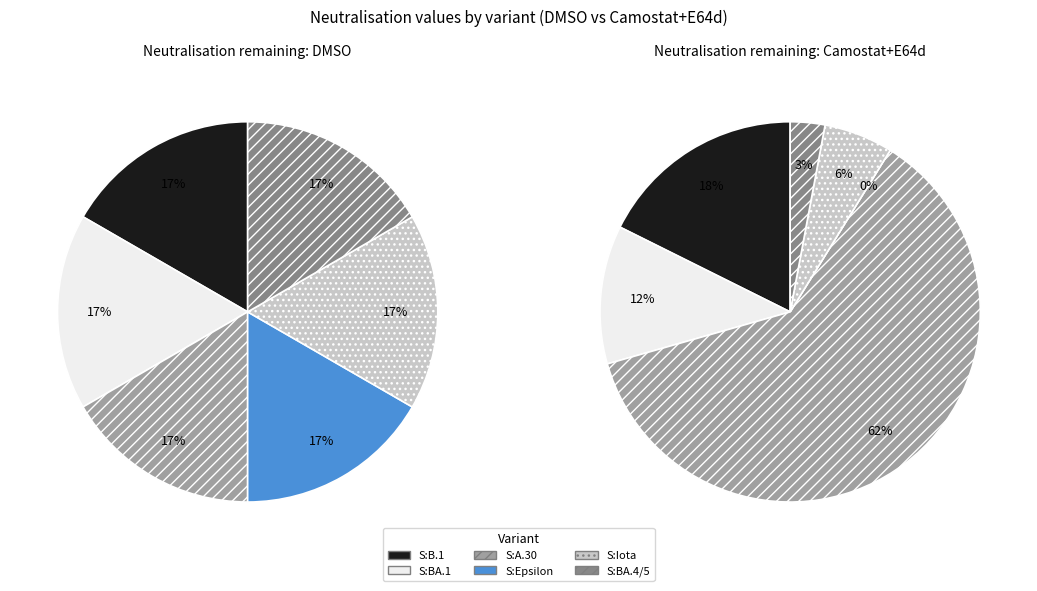

Is it true that 2 is 17% of the pie?

True